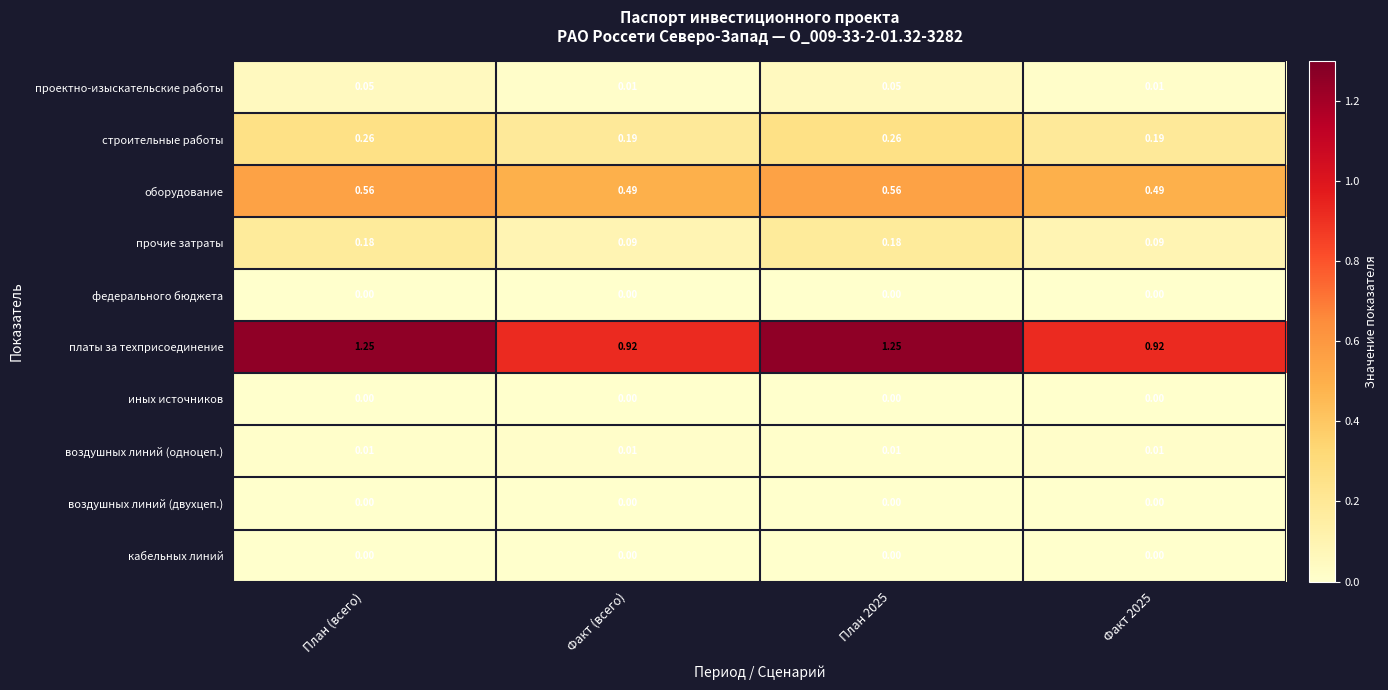

At how many categories does at least one series exceed 0?

4